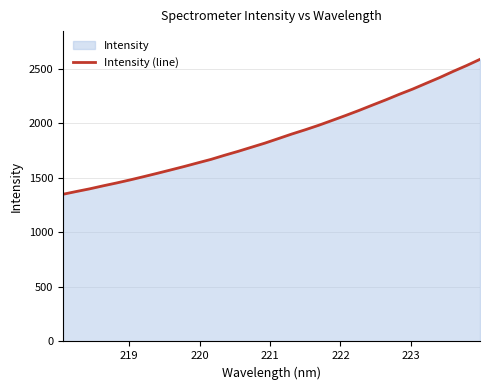

What is the minimum value shown in the chart?

1348.9